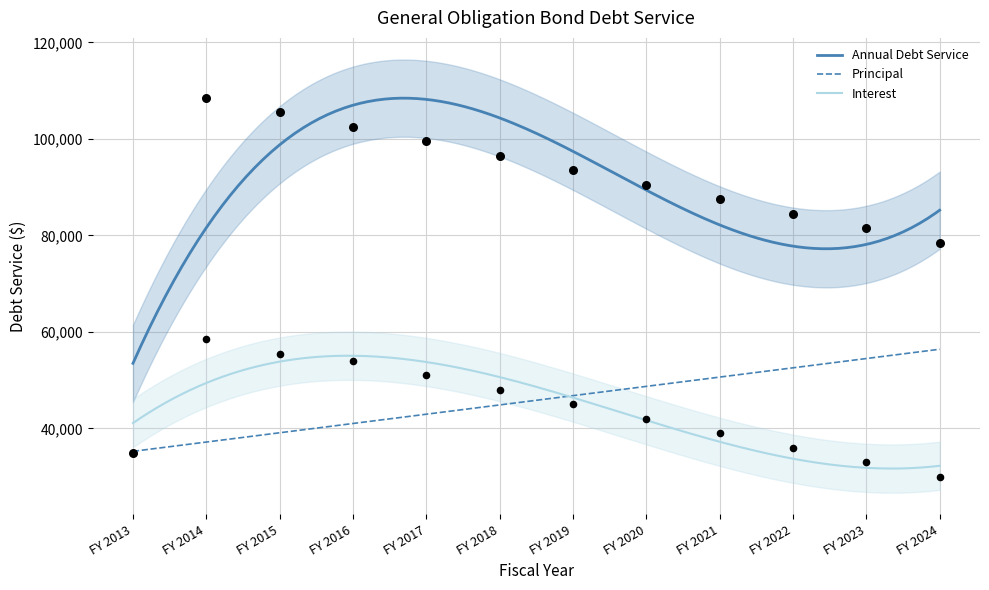

Which series reaches the maximum Y coordinate?

Annual Debt Service